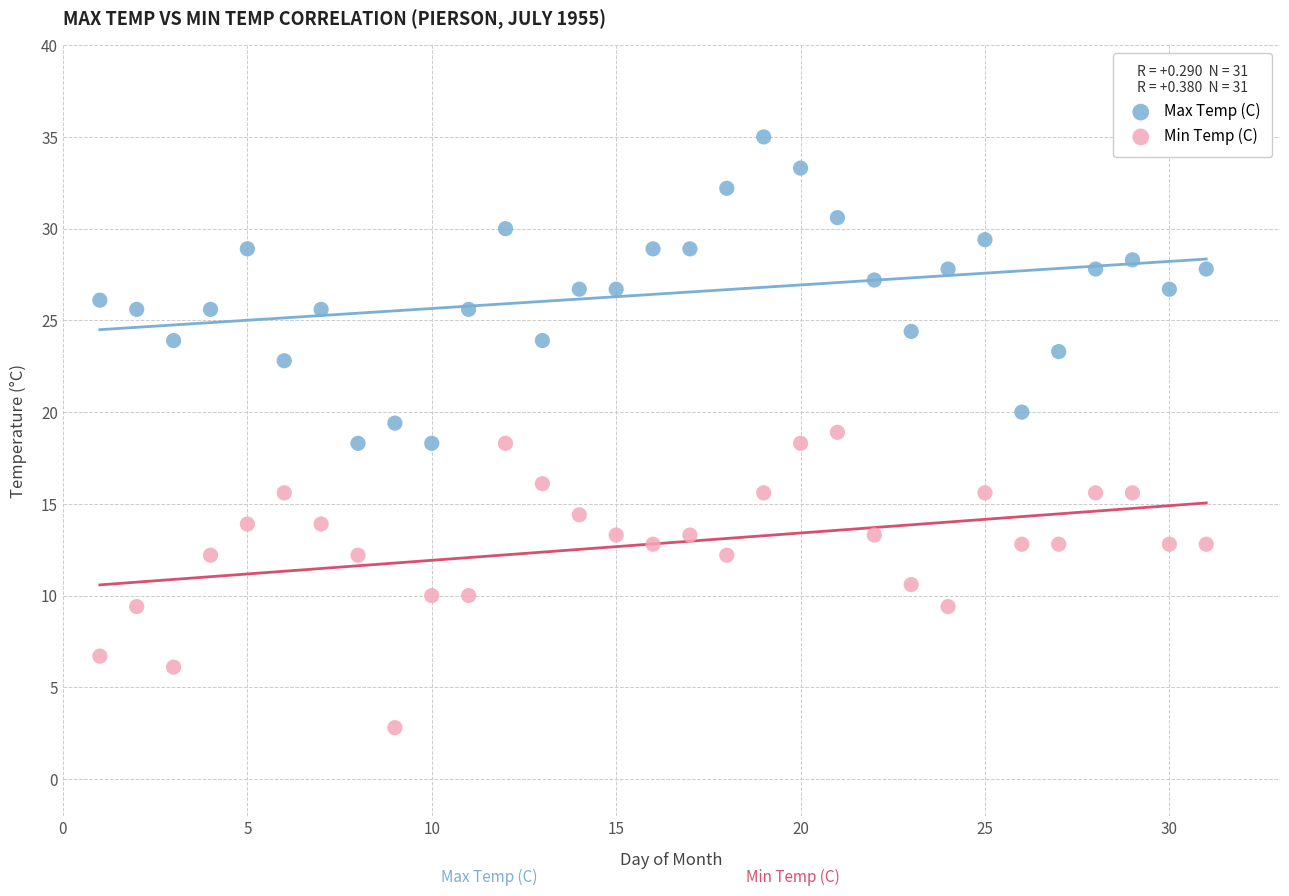

What are all the series names shown in the legend?

Max Temp (C), Min Temp (C)